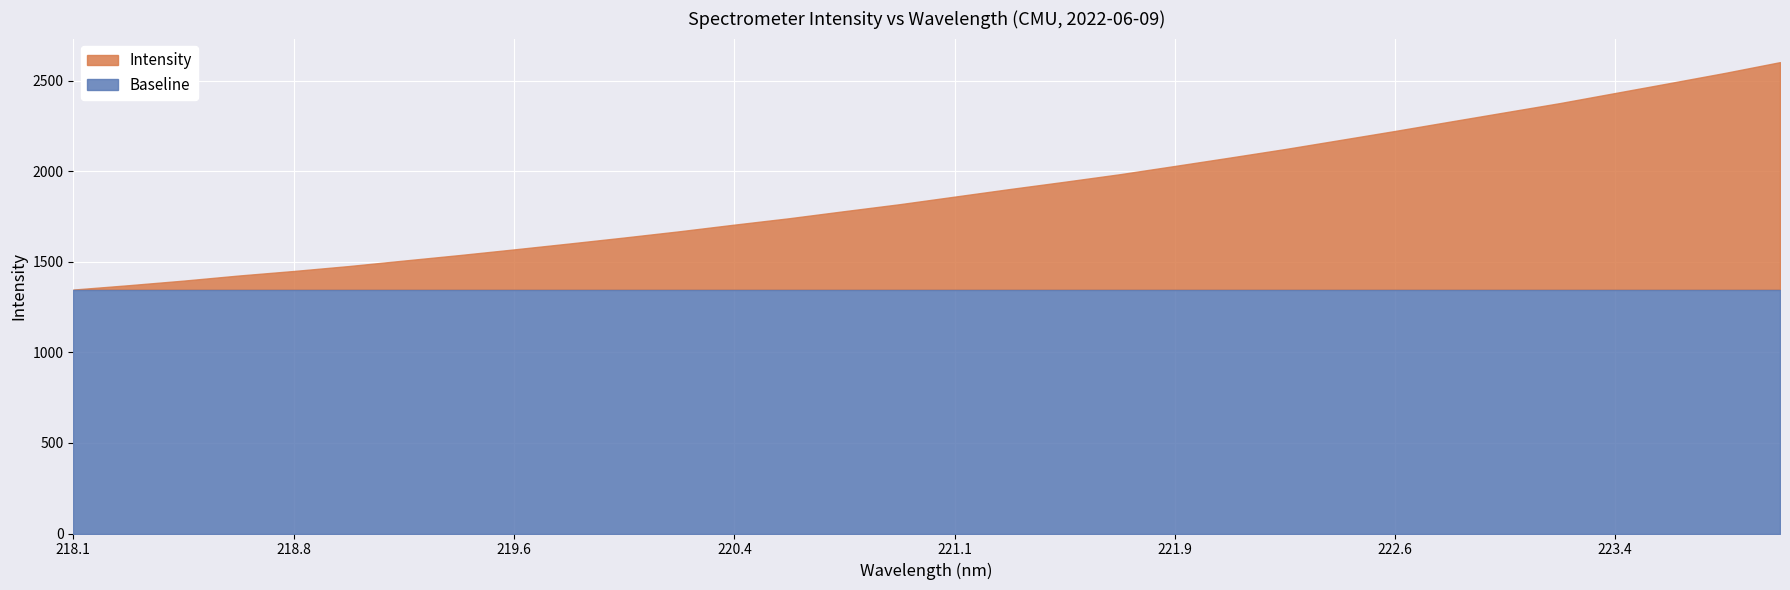

What is the label of the 24th point from the right?

219.589